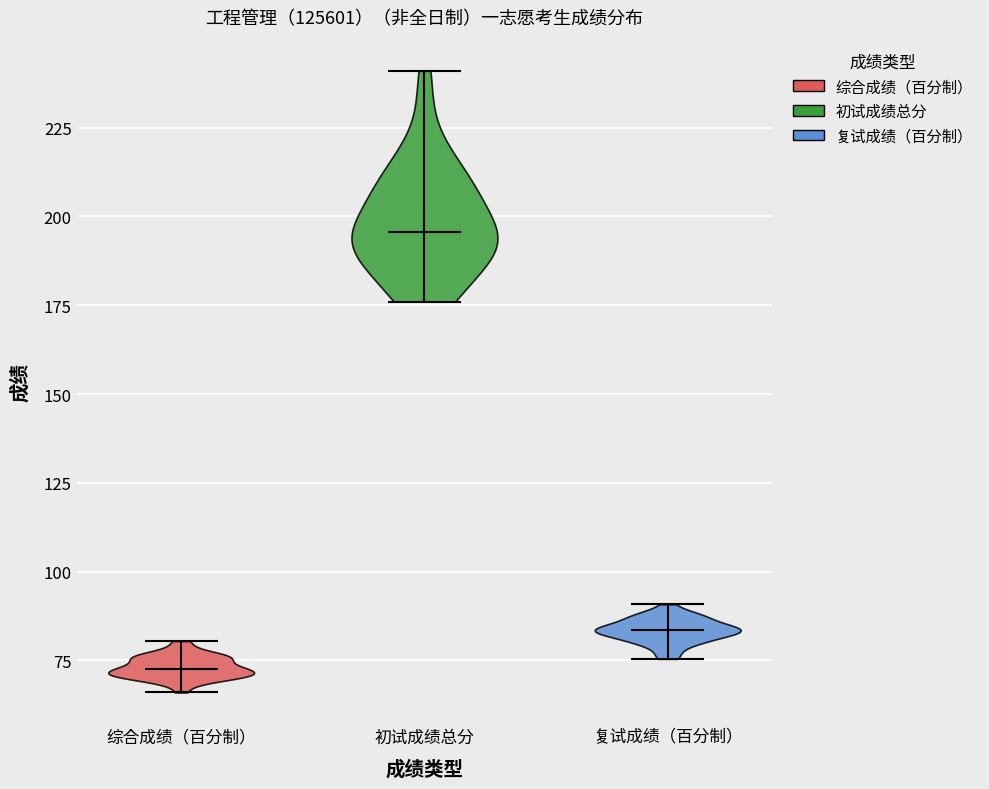

Which violin has the lowest median line?

综合成绩（百分制）